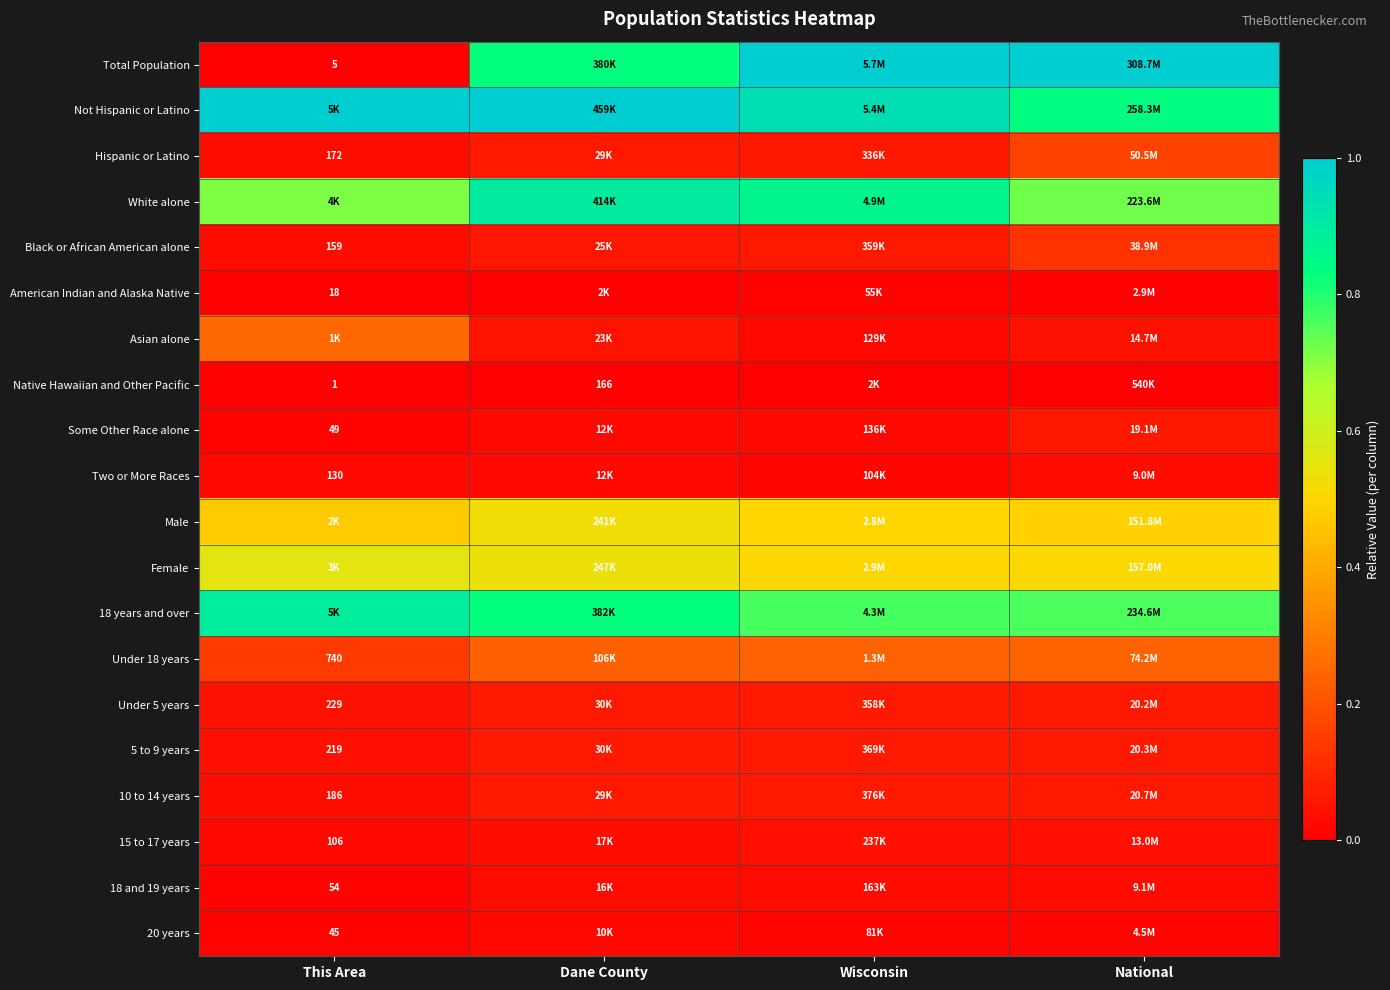

Is the value of 20 years at This Area greater than the value of Under 18 years at This Area?

No